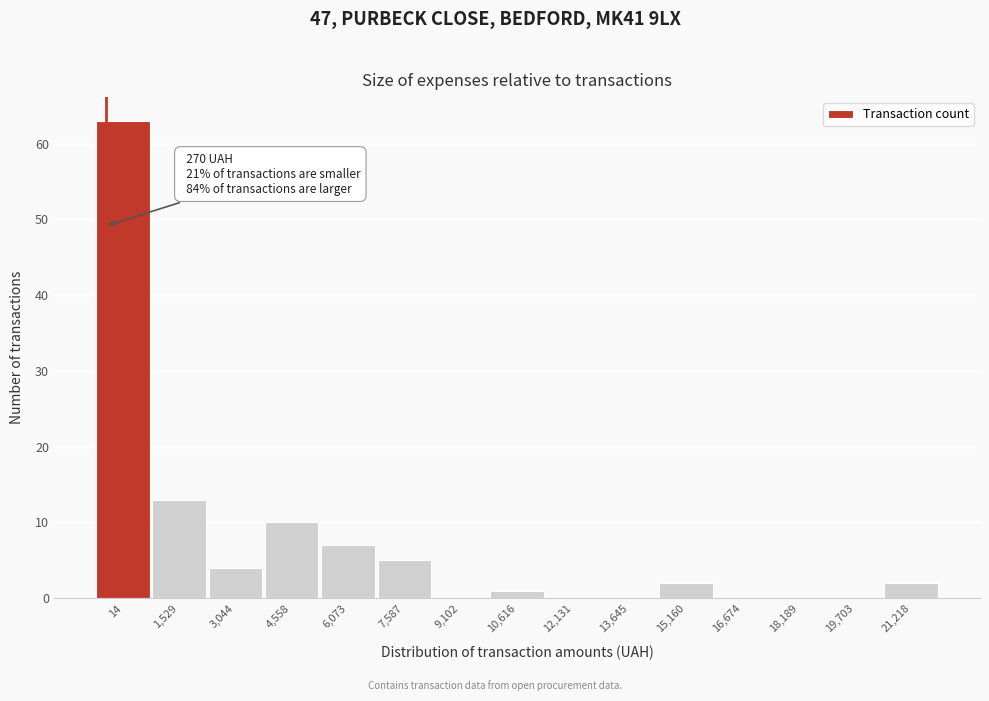

Reading left to right, list all the values displayed in this chart.

14=63	1,529=13	3,044=4	4,558=10	6,073=7	7,587=5	9,102=0	10,616=1	12,131=0	13,645=0	15,160=2	16,674=0	18,189=0	19,703=0	21,218=2